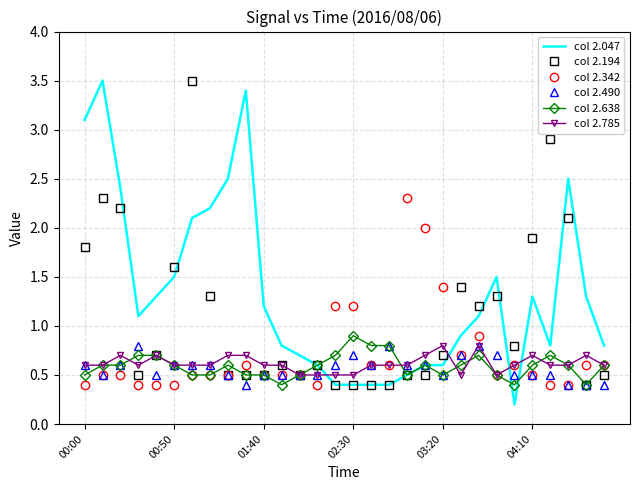

Which series has the largest range (max minus min)?

col 2.047